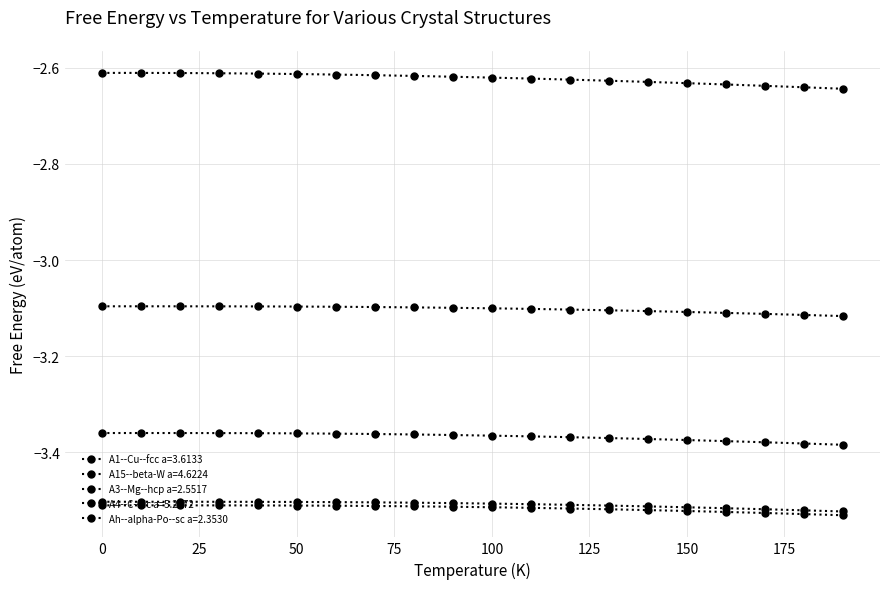

How many lines are shown in the chart?

5